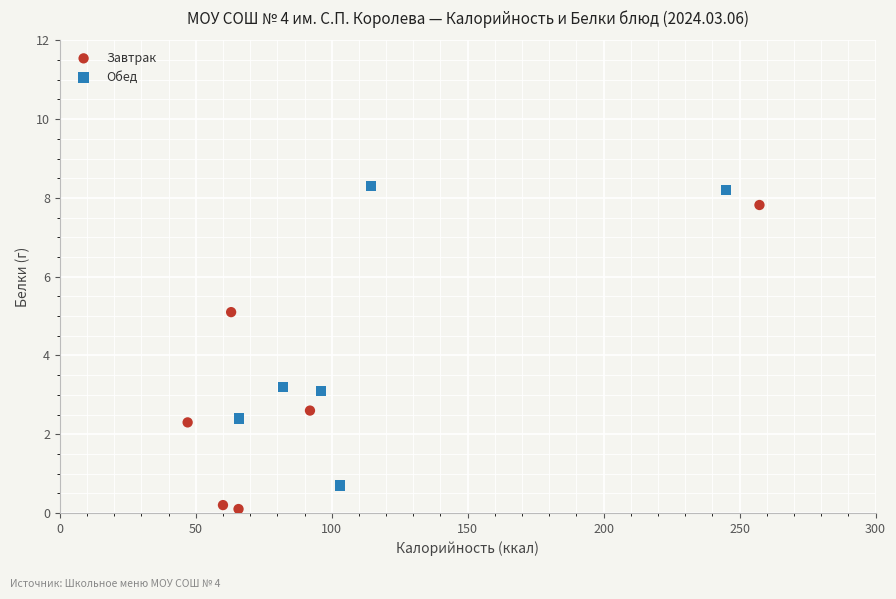

Which series contains the lowest Y value?

Завтрак